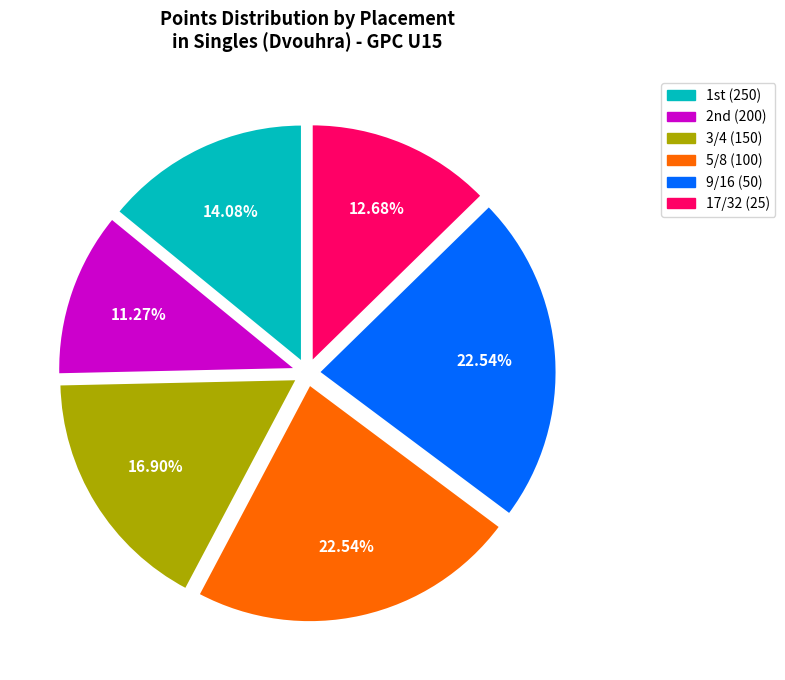

Does any single category account for the majority?

No